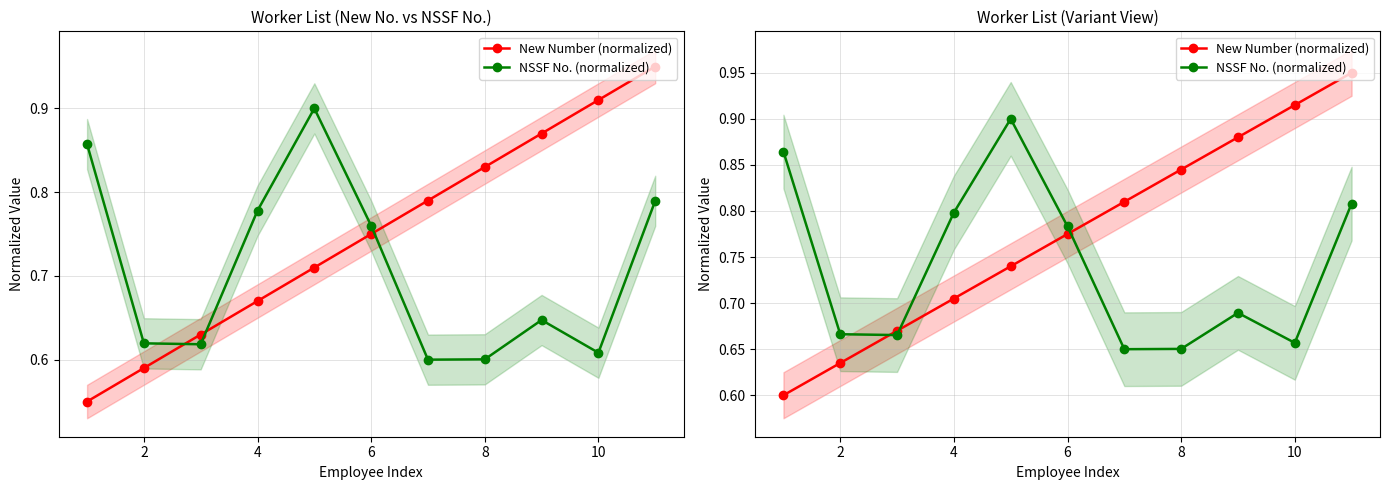

How many interior local peaks does the NSSF No. (normalized) series have?

2